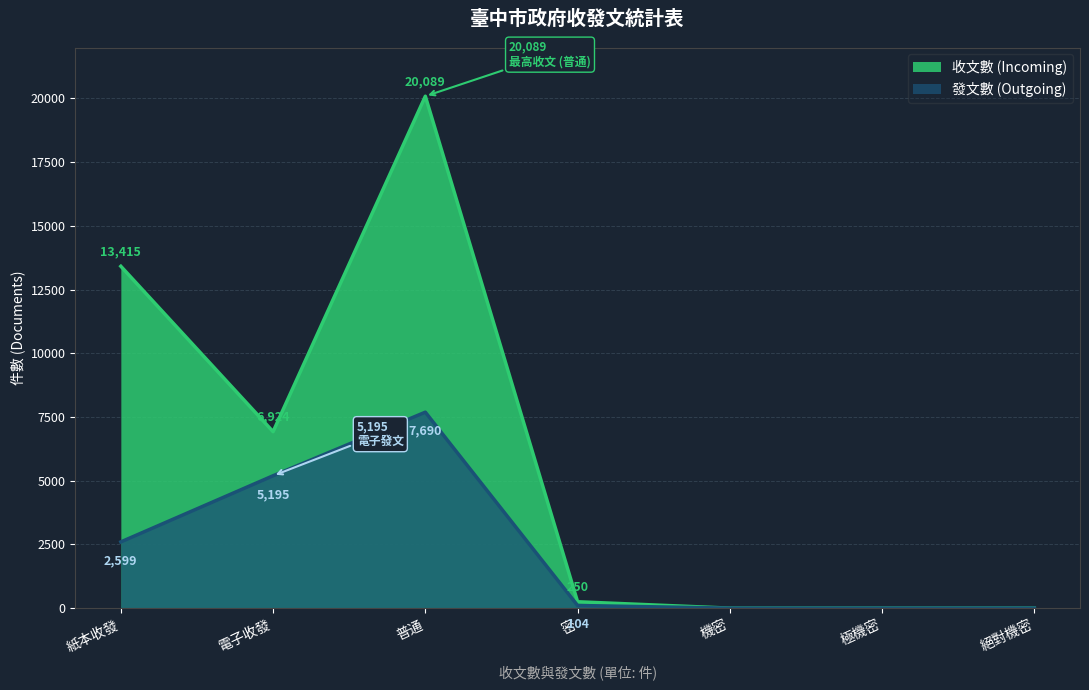

True or false: 收文數 (Incoming) and 發文數 (Outgoing) intersect in this chart.

False